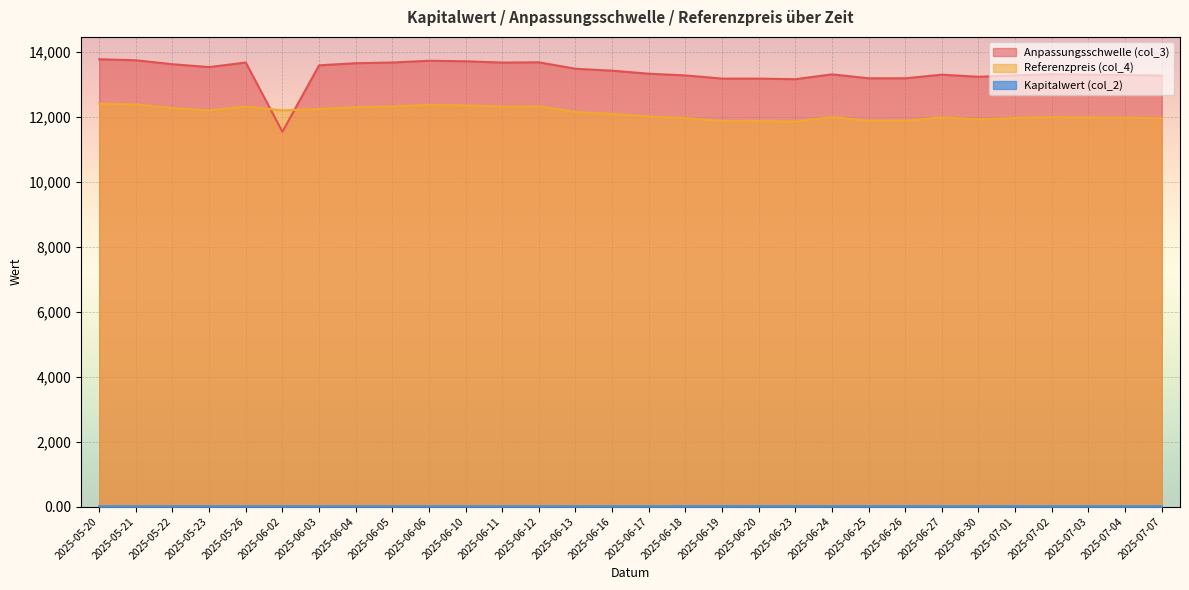

In Anpassungsschwelle (col_3), how many points are lower than both neighbors (excluding endpoints)?

6